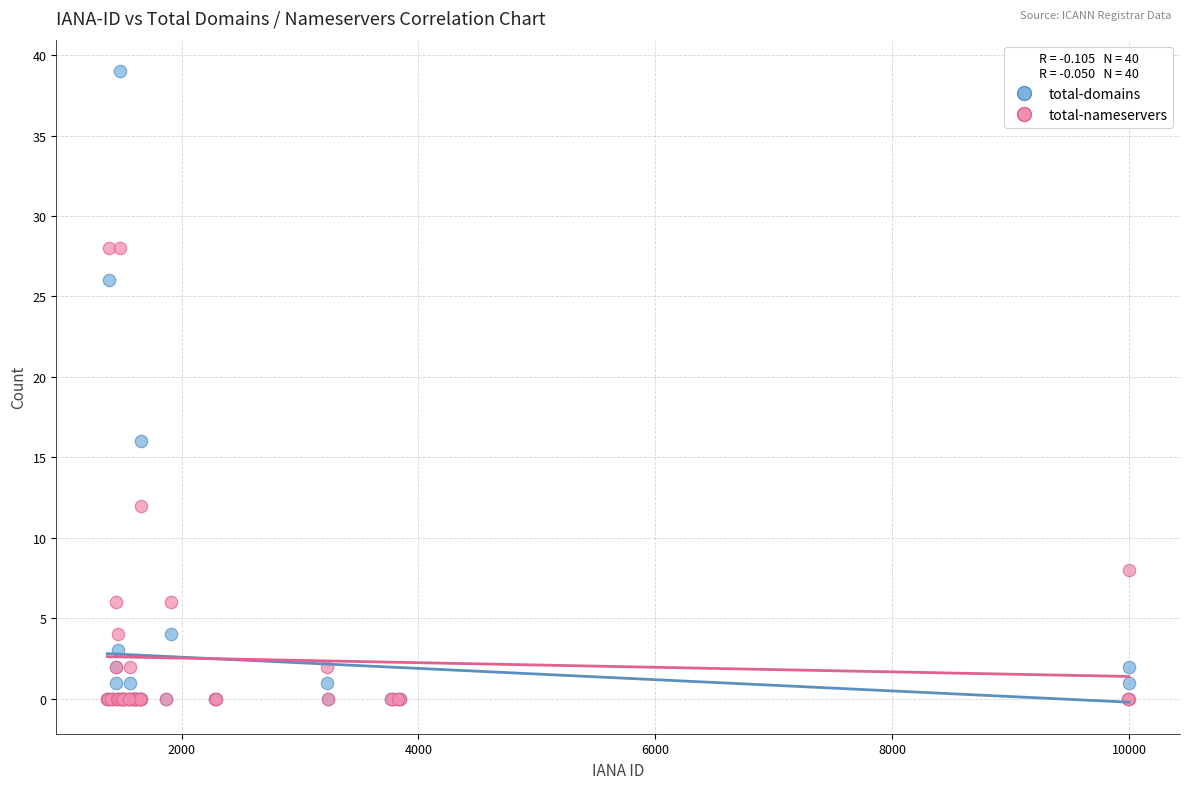

Across all series, what Y value is closest to 19?

16